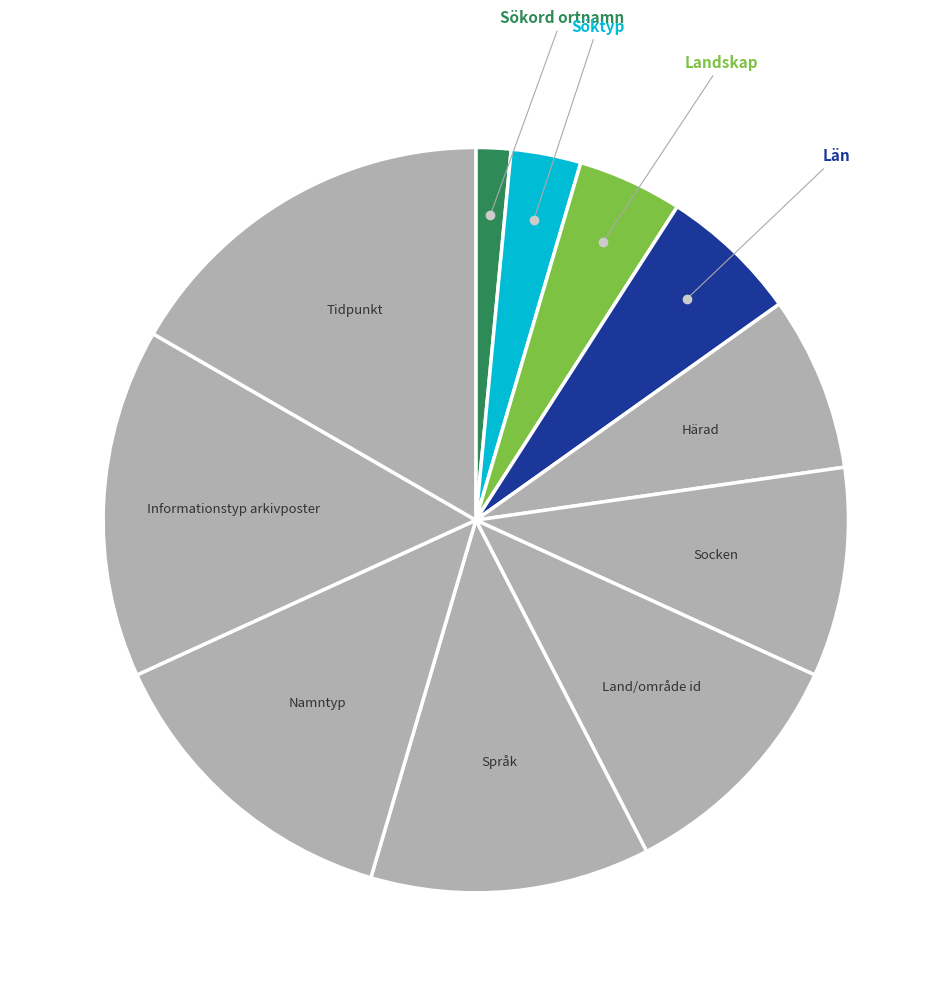

Count the number of slices in the pie.

11